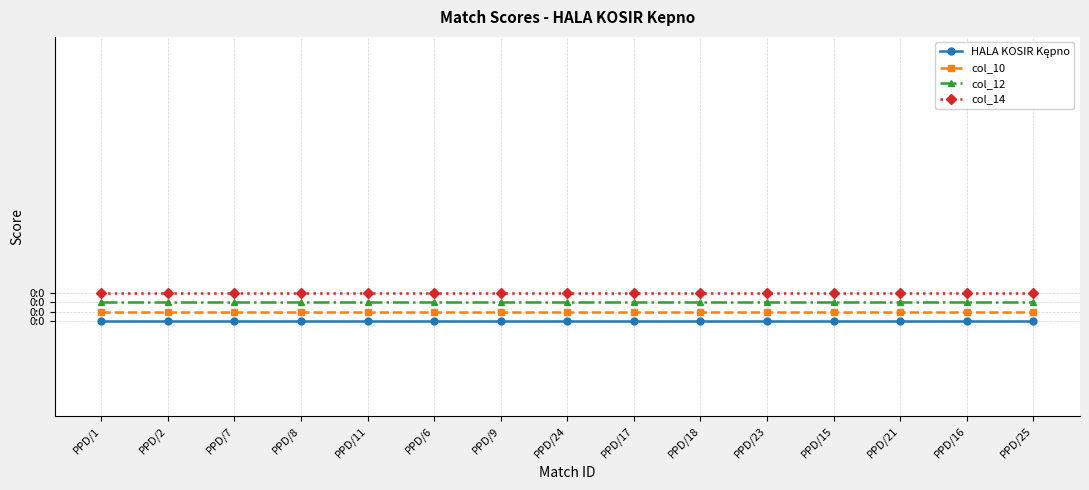

What is the difference between the highest and lowest values at PPD/1?

0.1